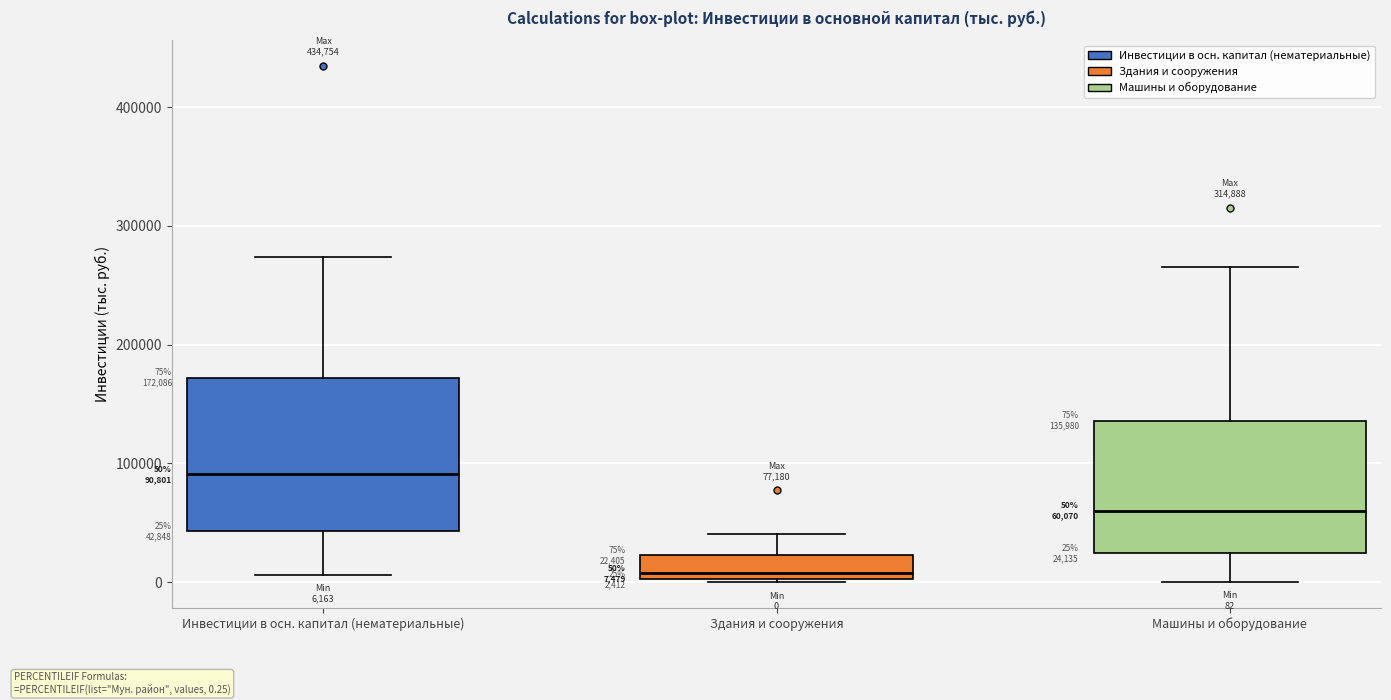

Which box is the tallest, from its lower edge to its upper edge?

Инвестиции в осн. капитал (нематериальные)